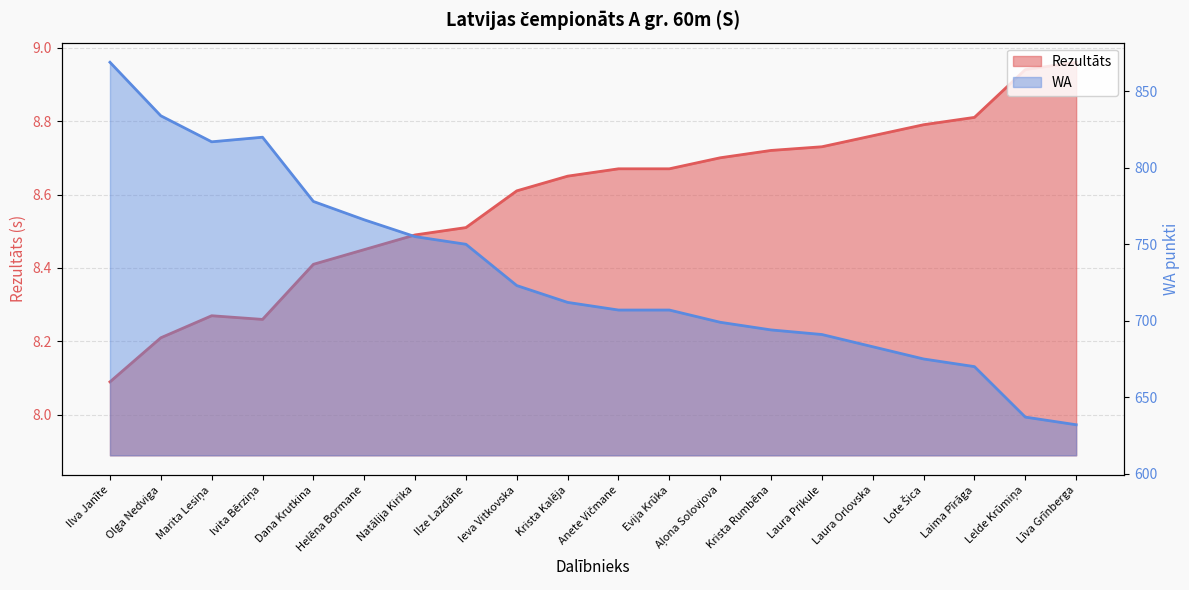

Is it true that WA equals 817.0 at Marita Lesiņa?

True